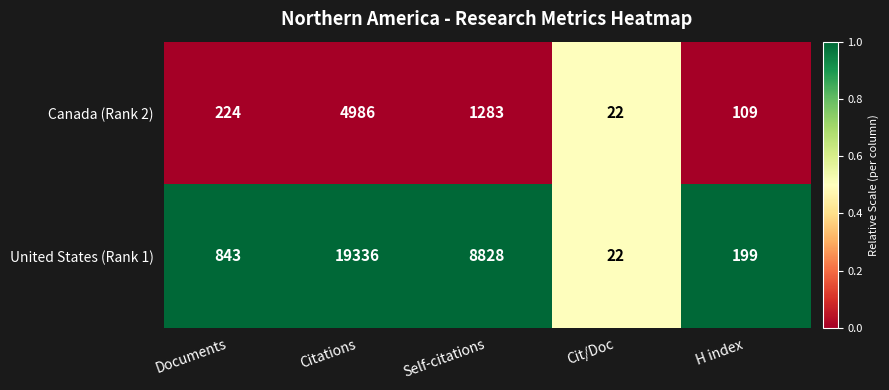

Where is United States (Rank 1) nearest to the value 9679?

Self-citations